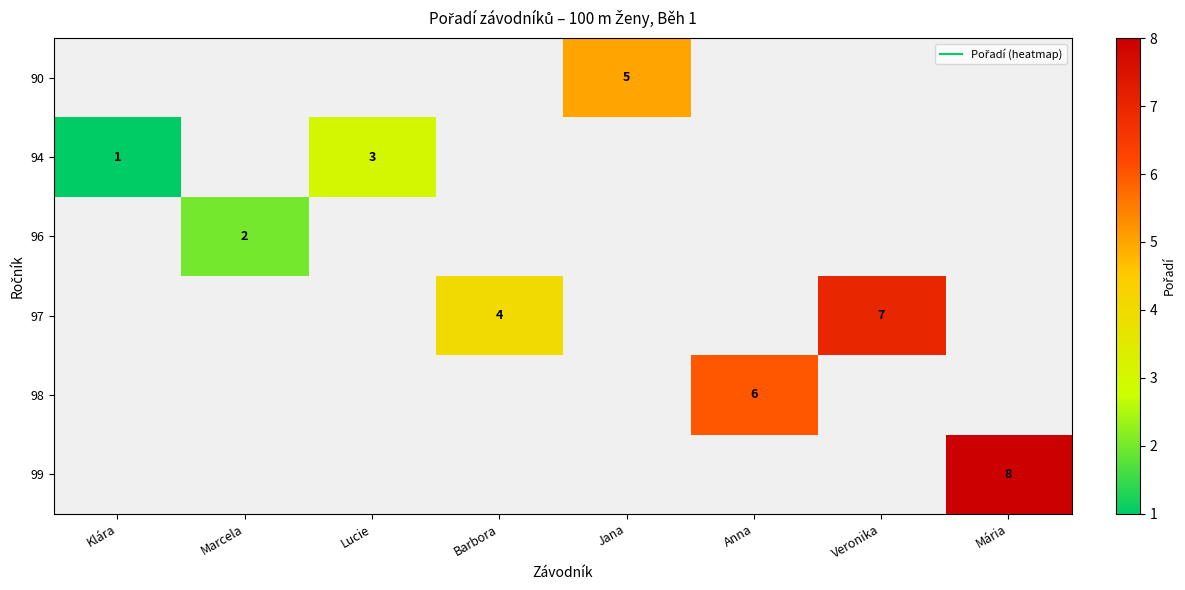

The 96 series shows 3.5 at Marcela. True or false?

False